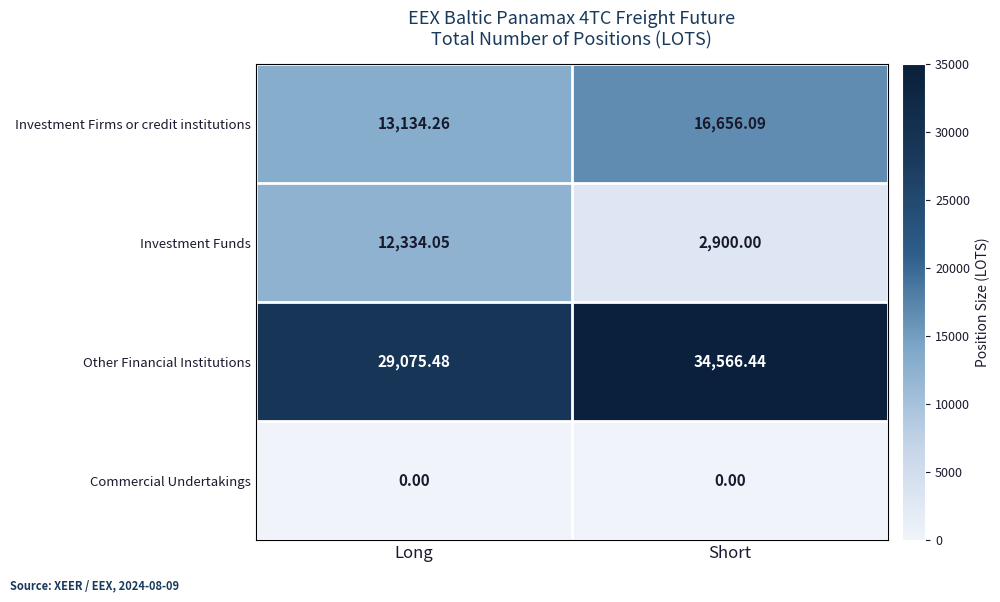

At which label does Investment Firms or credit institutions first exceed 16656?

Short